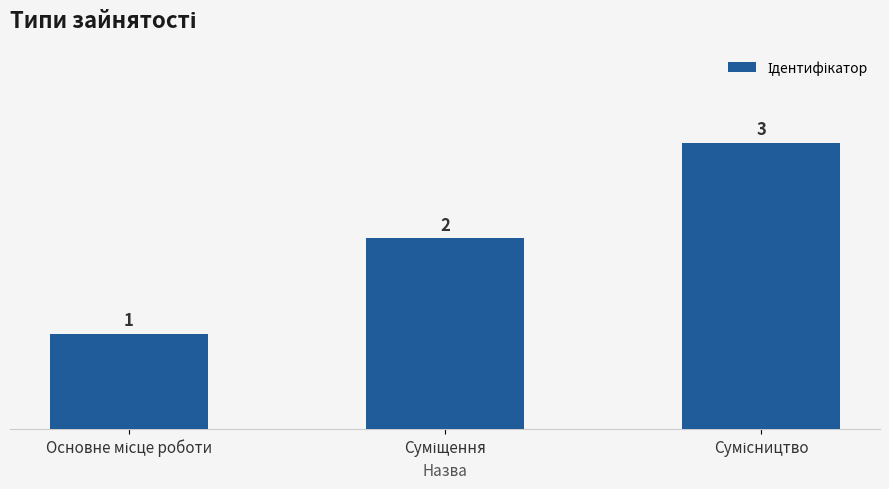

What is the value of the 3rd bar from the left?

3